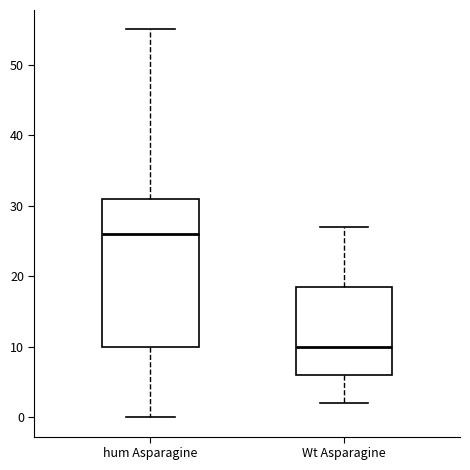

Which box has the highest median line?

hum Asparagine